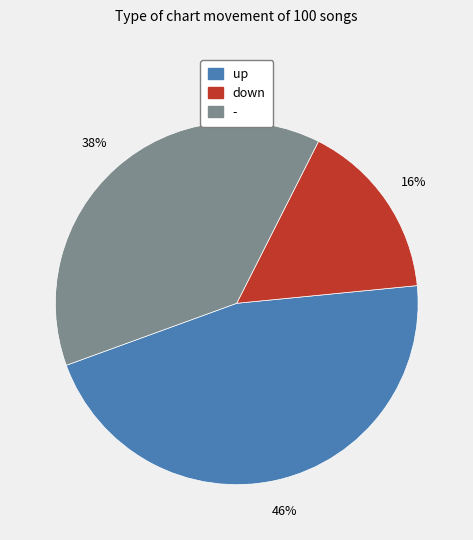

To the nearest percent, what portion does down represent?

16%